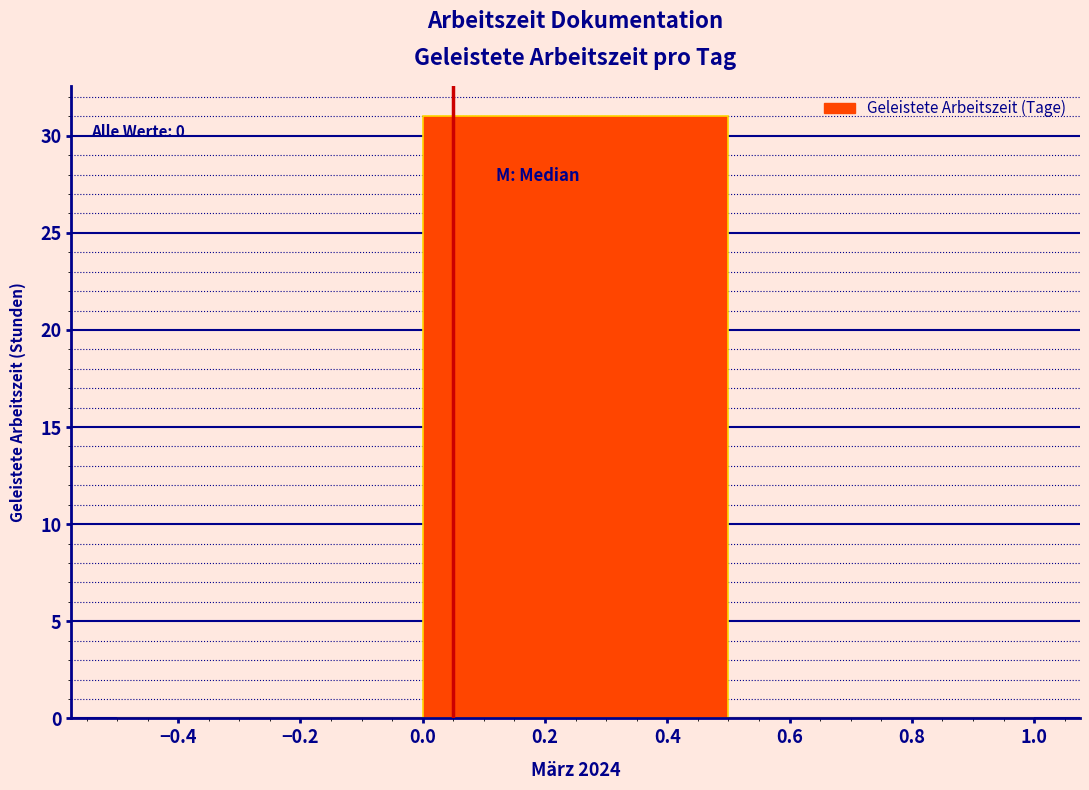

Over which range of the x-axis is the bar tallest?

0.0 to 0.5